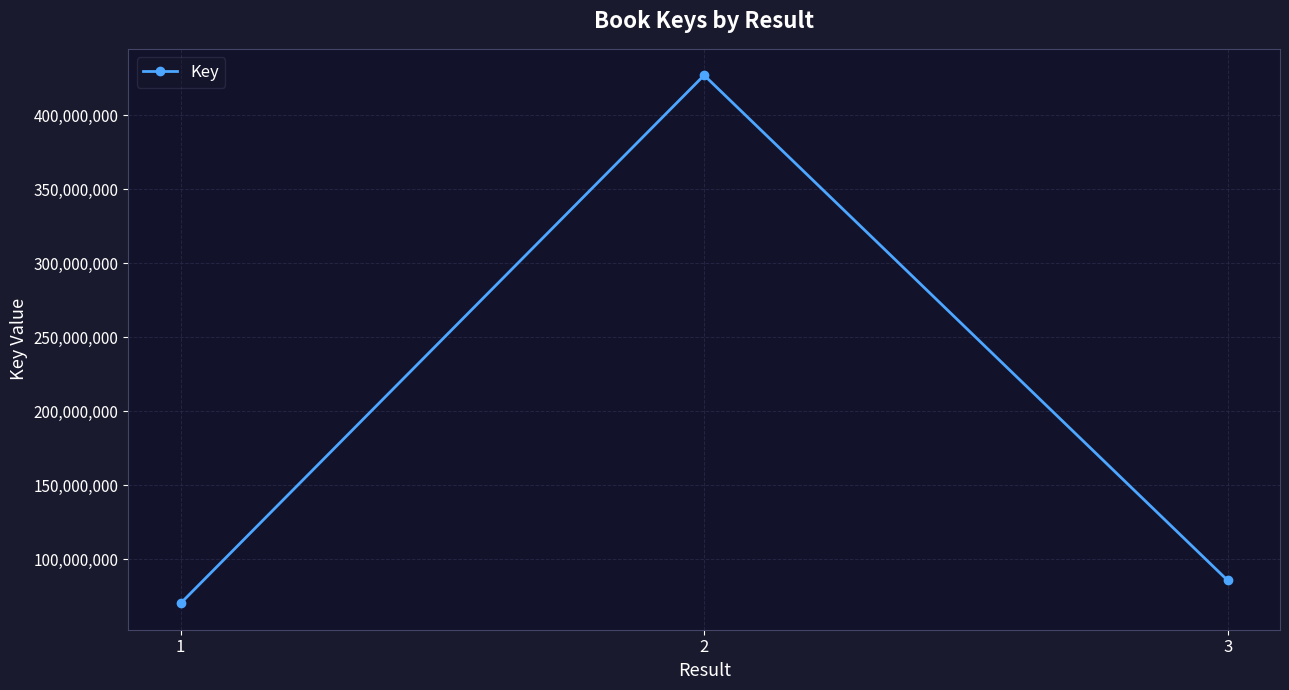

Reading left to right, list all the values displayed in this chart.

1=70225363	2=427043750	3=85710107